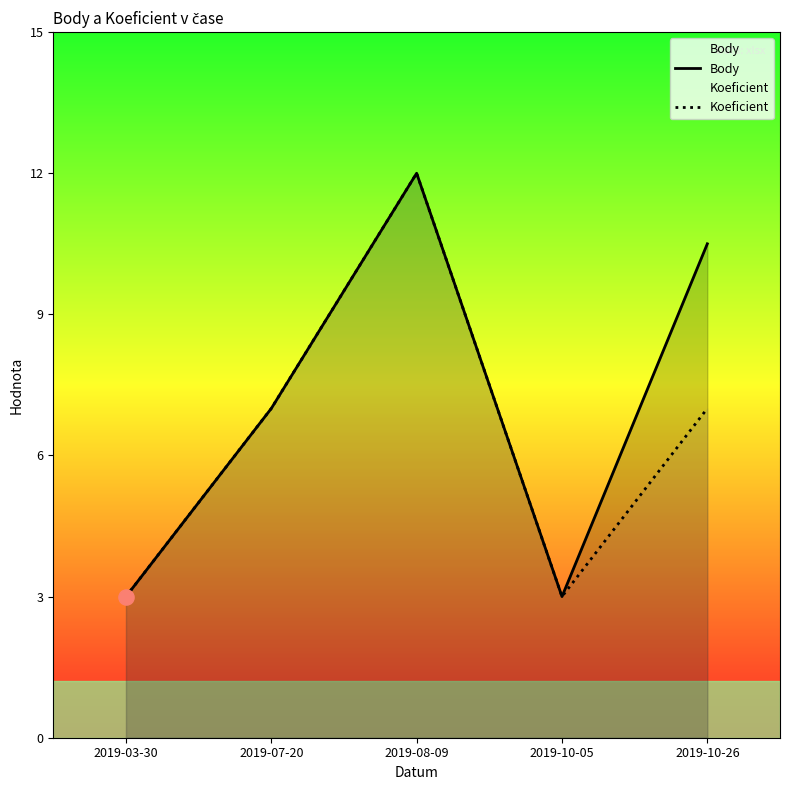

Which series has the largest total across all categories?

Body